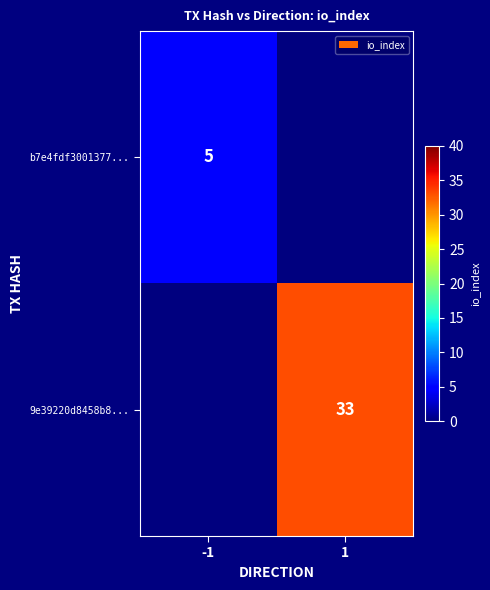

The 9e39220d8458b8... series shows 54 at 1. True or false?

False